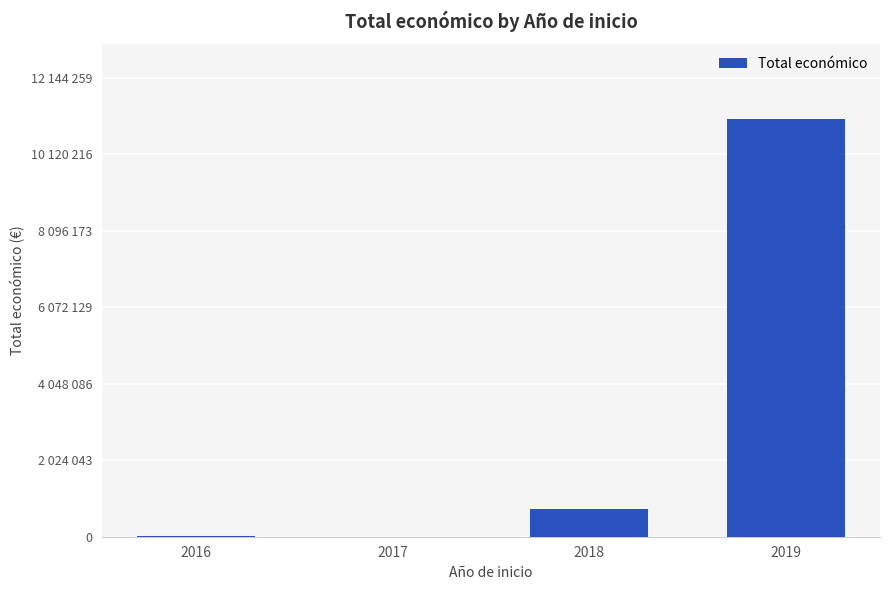

What is the sum of the values at 2019 and 2016?

11048216